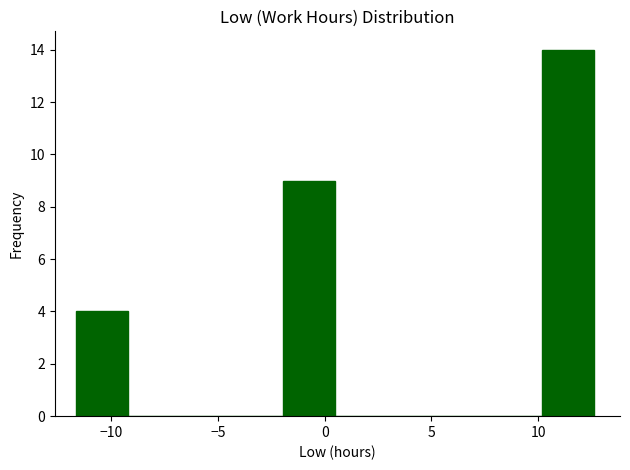

Reading left to right, list every bar in this chart as the range it spans on the x-axis followed by its height. Neither the bar edges nor the heights are printed on the chart, so give them approximately, as read against the axes.

-11.5 to -9.0: 4
-9.0 to -7.0: 0
-7.0 to -4.5: 0
-4.5 to -2.0: 0
-2.0 to 0.5: 9
0.5 to 3.0: 0
3.0 to 5.5: 0
5.5 to 8.0: 0
8.0 to 10.0: 0
10.0 to 12.5: 14